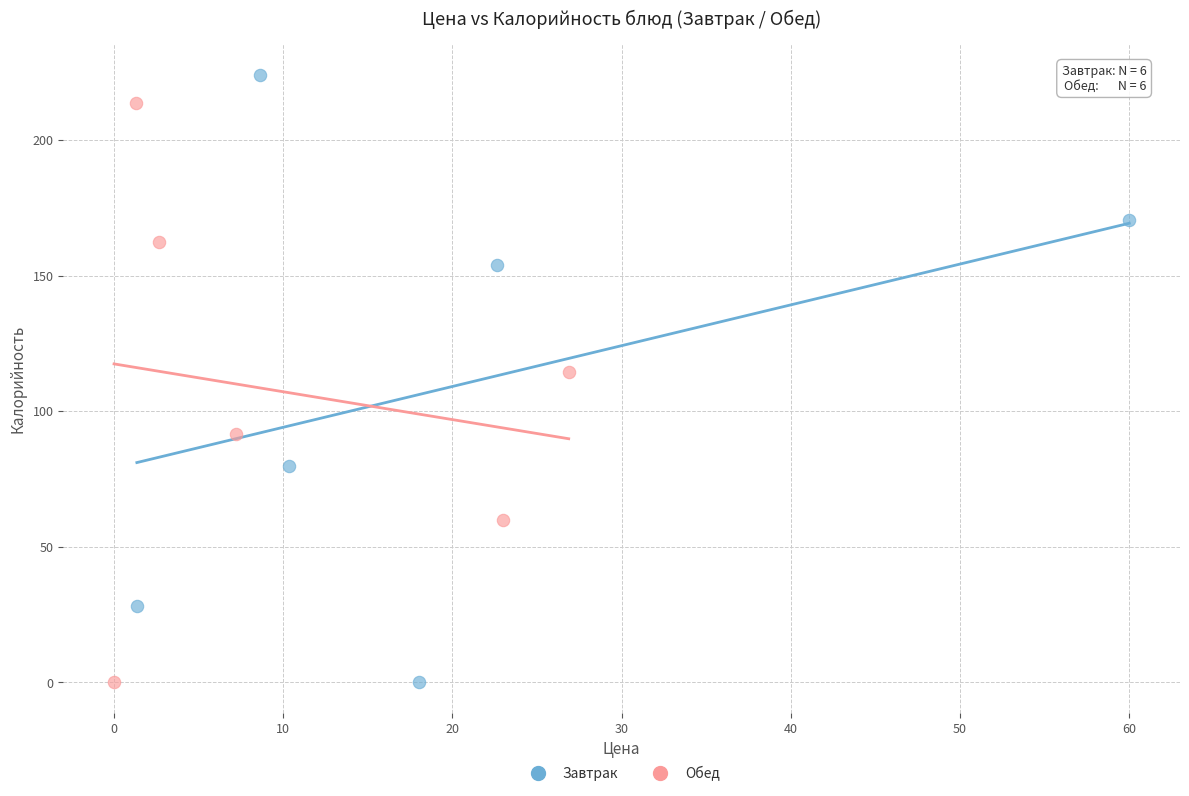

What are all the series names shown in the legend?

Завтрак, Обед